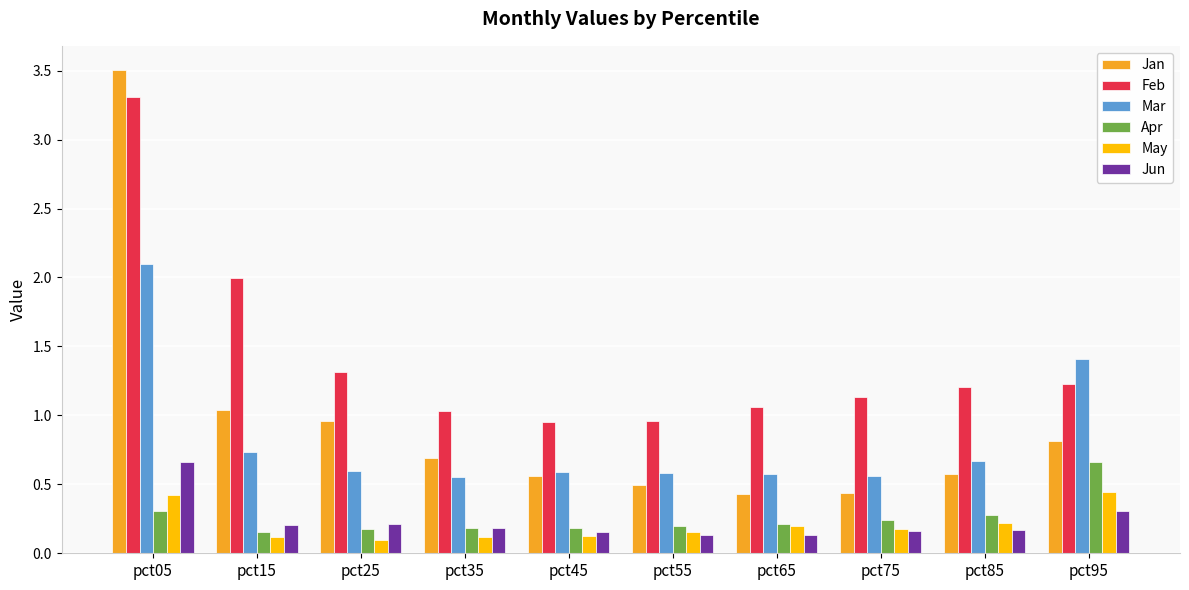

Which series changed the most between pct45 and pct95?

Mar